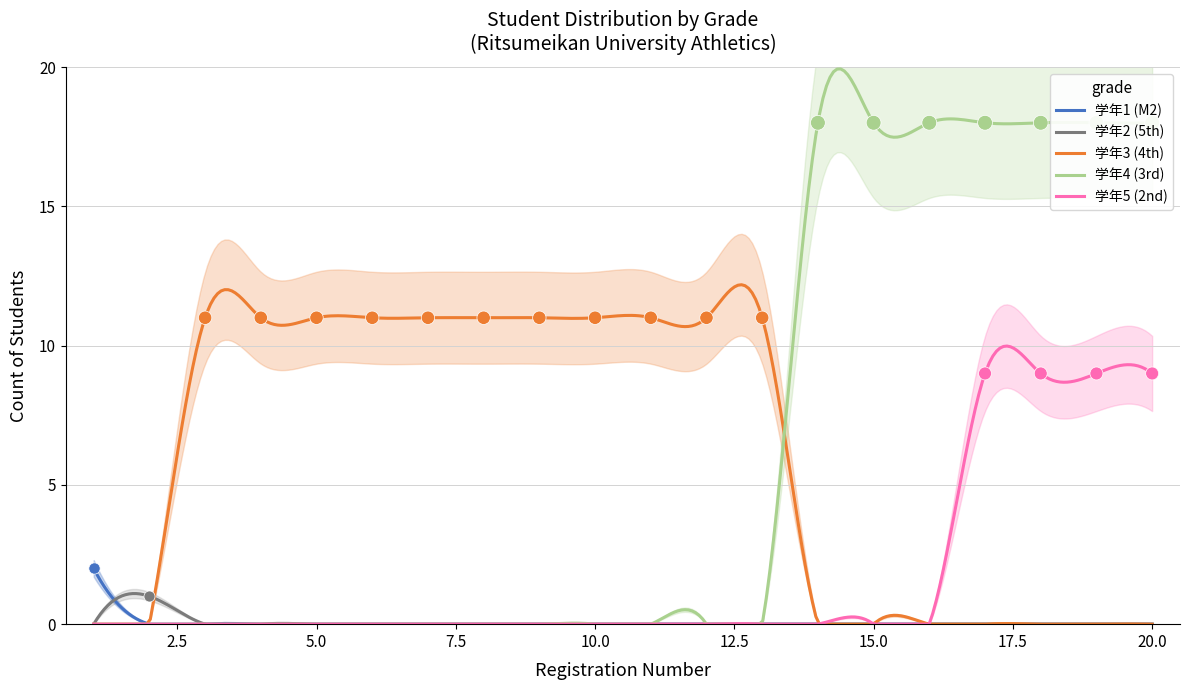

Which series reaches the minimum Y coordinate?

学年1 (M2)